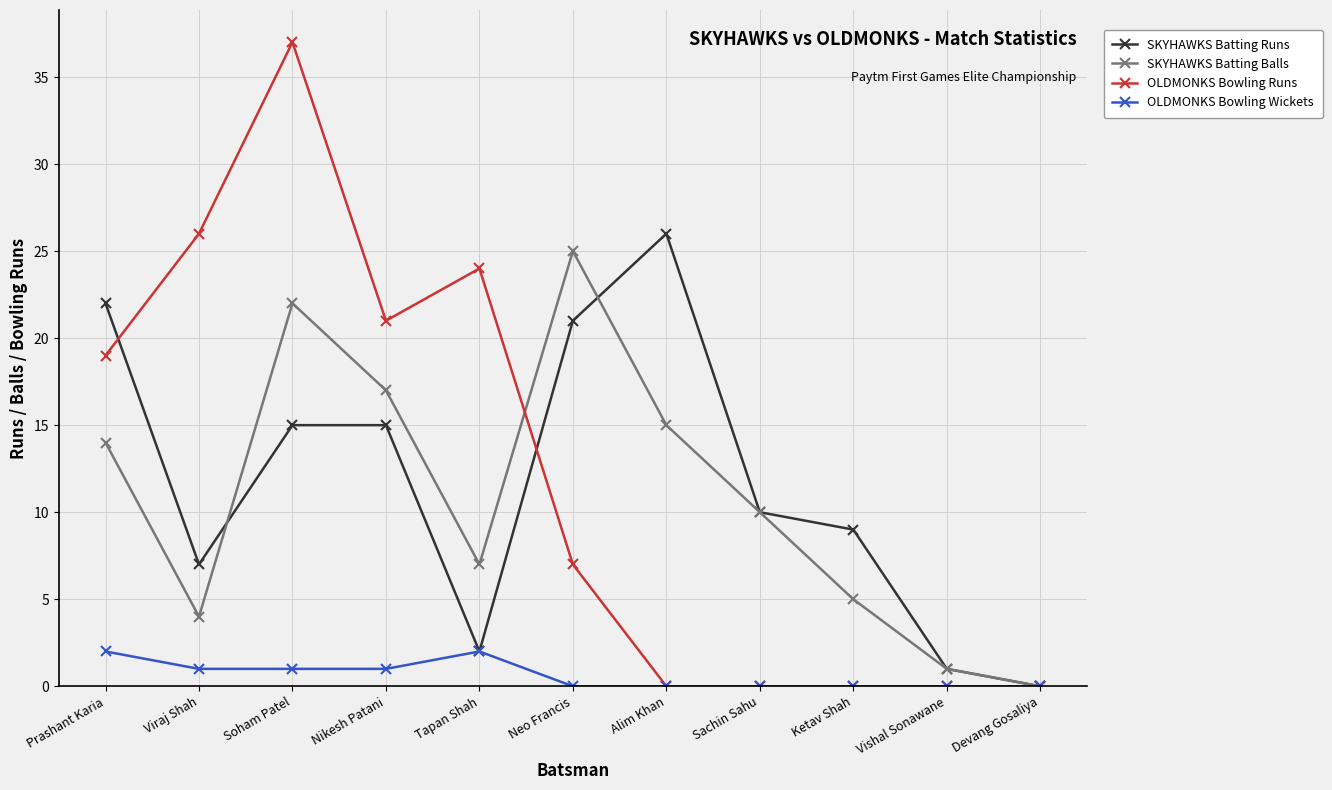

In SKYHAWKS Batting Runs, how many points are lower than both neighbors (excluding endpoints)?

2